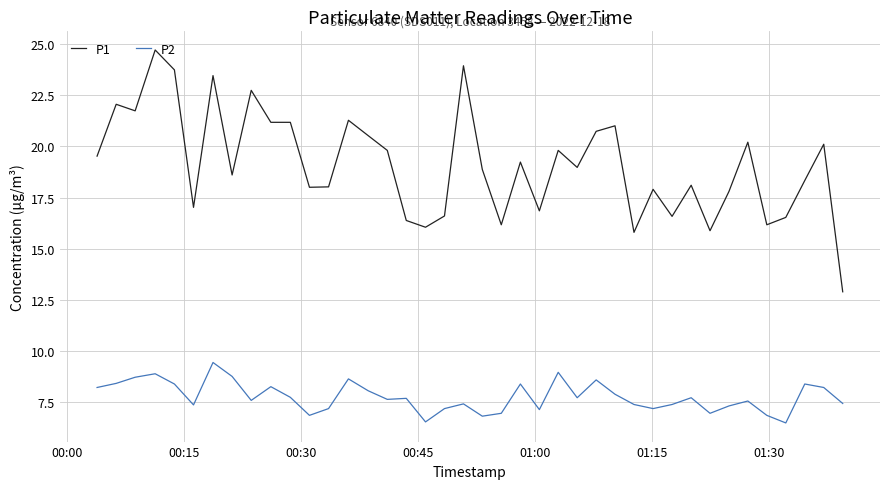

Rank the series by their average value, from lowest to highest.

P2, P1